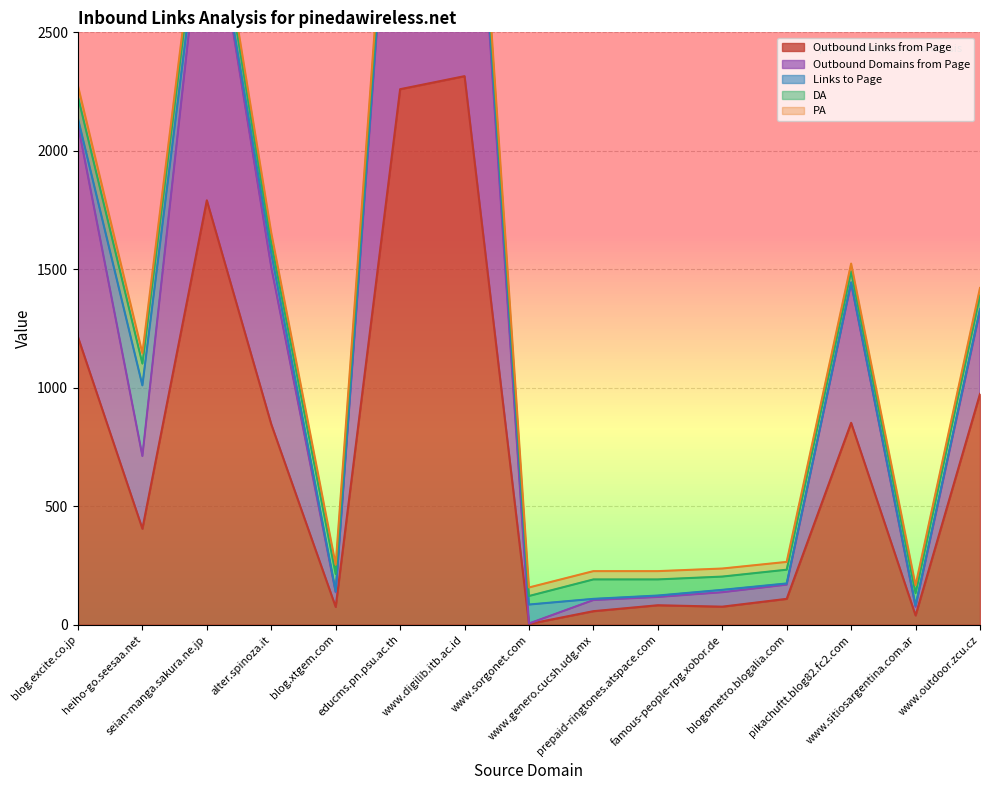

What position from the right is pikachuftt.blog82.fc2.com?

3